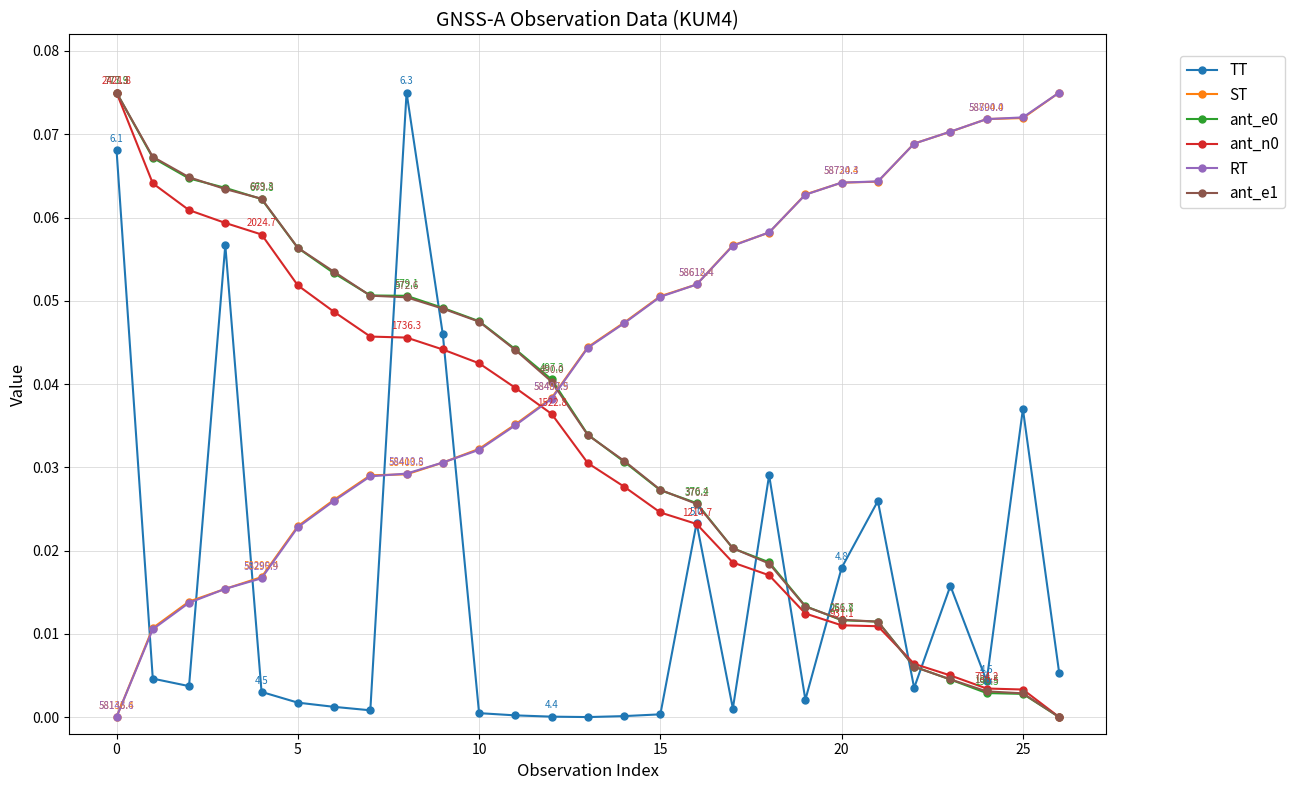

True or false: TT has more than 0 interior local peaks.

True